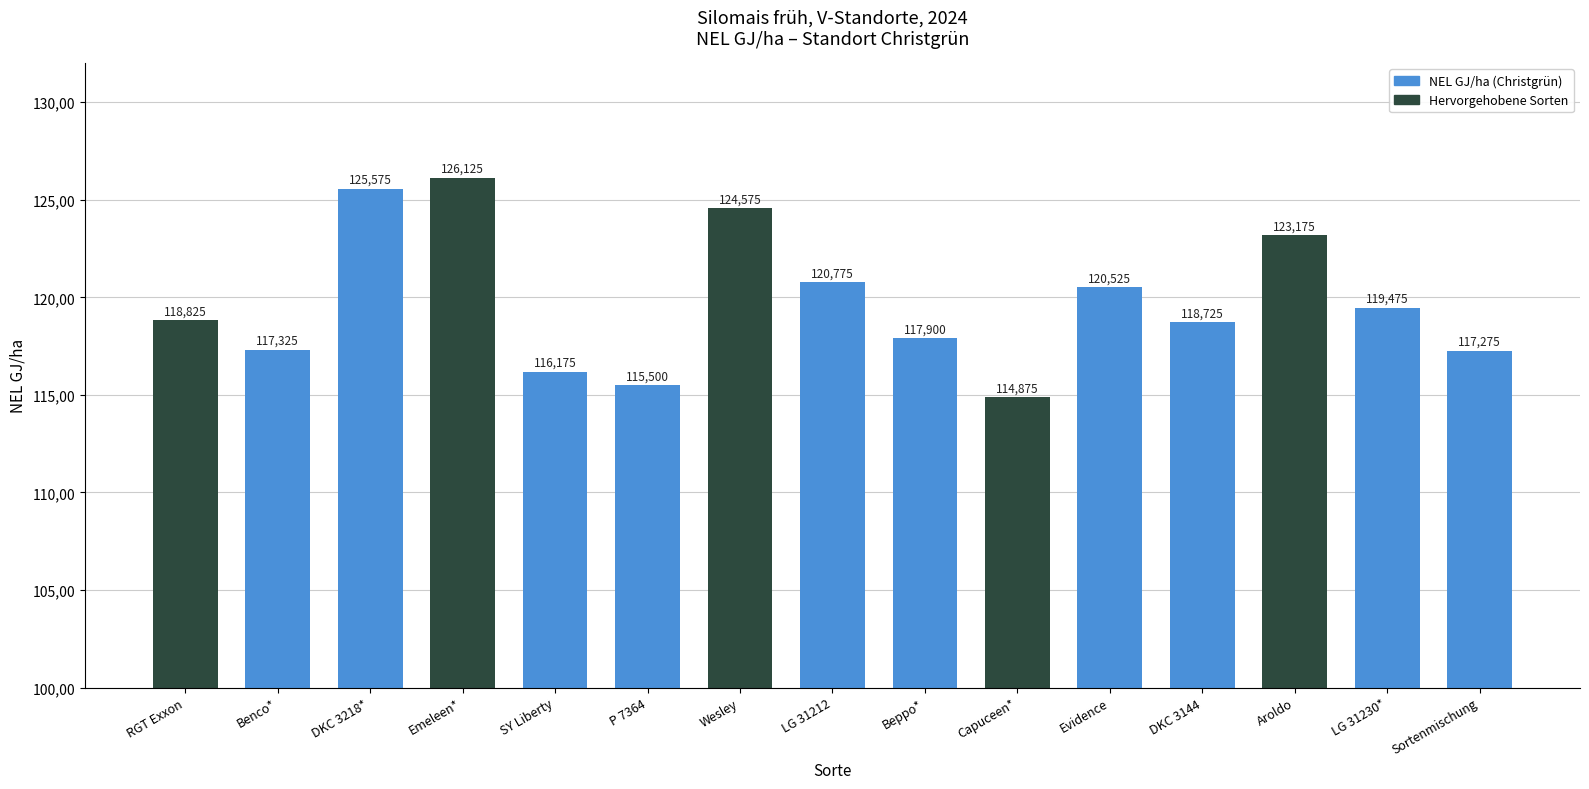

Which category has the highest value across all series?

Emeleen*